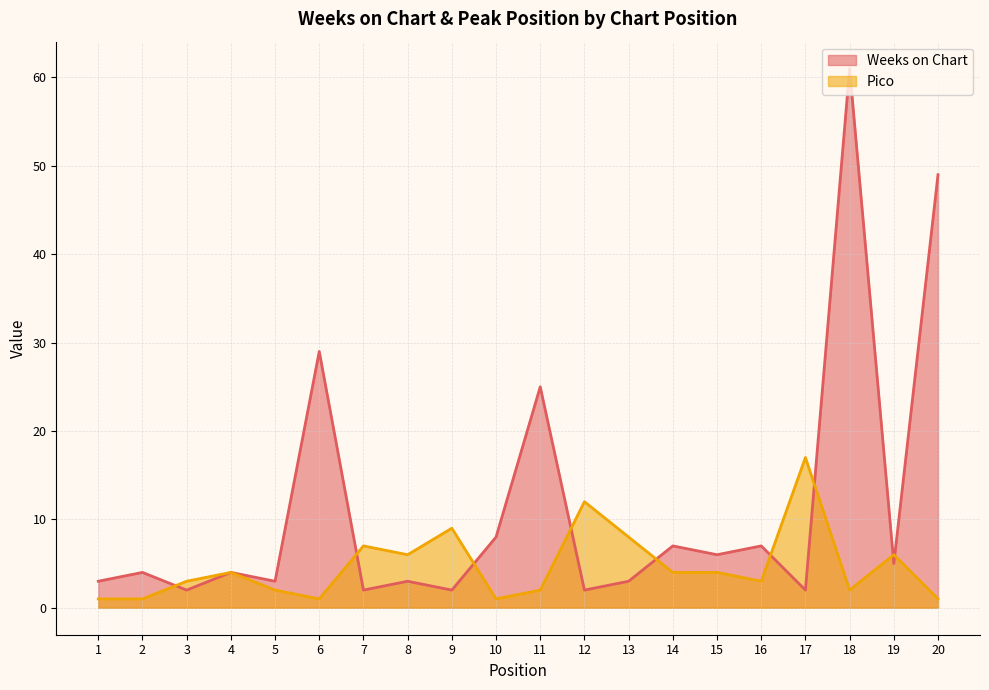

Is the value of Pico at 7 greater than the value of Weeks on Chart at 12?

Yes